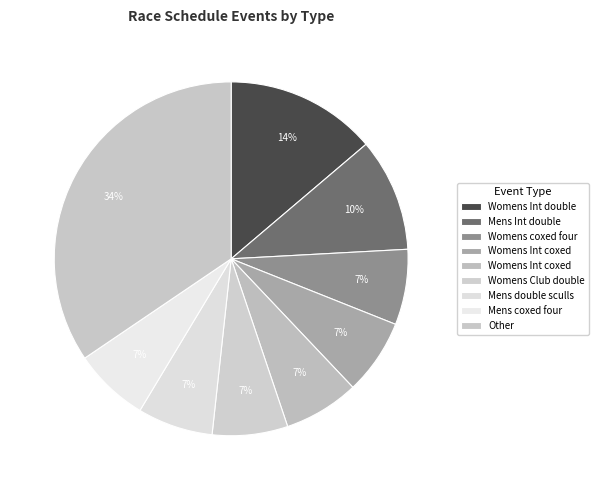

How many segments does this pie chart have?

9